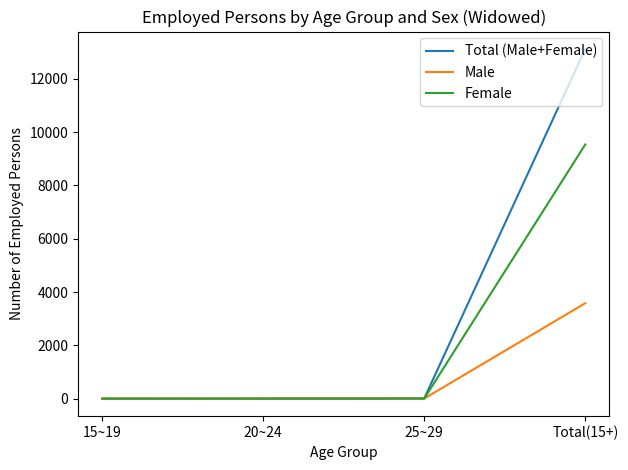

At which category is the sum across all series the highest?

Total(15+)